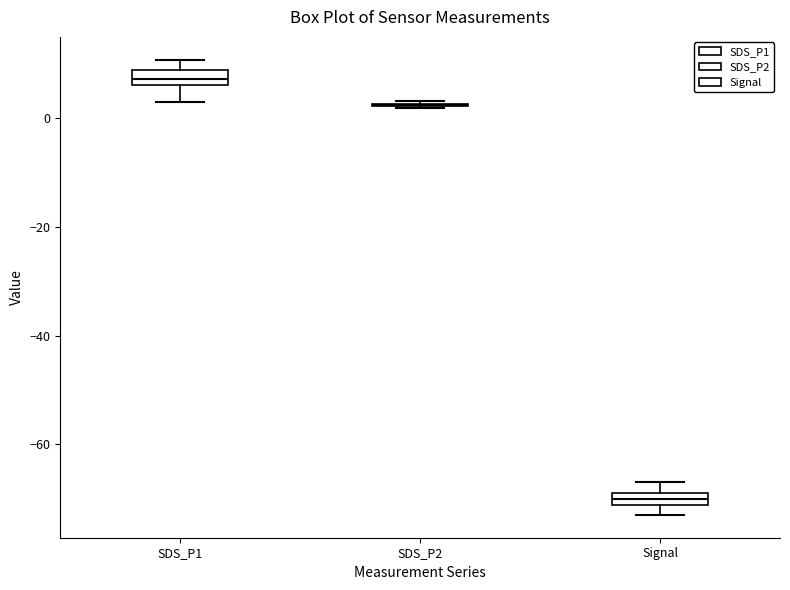

Where does the lower whisker of the box for SDS_P1 end on the y-axis? The values are not printed on the chart, so give them approximately, as read against the axis.

4